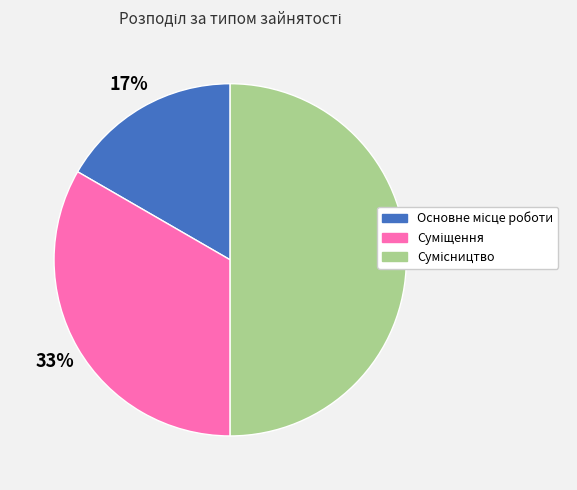

To the nearest percent, what is the difference between the largest and smallest slice percentages?

33%